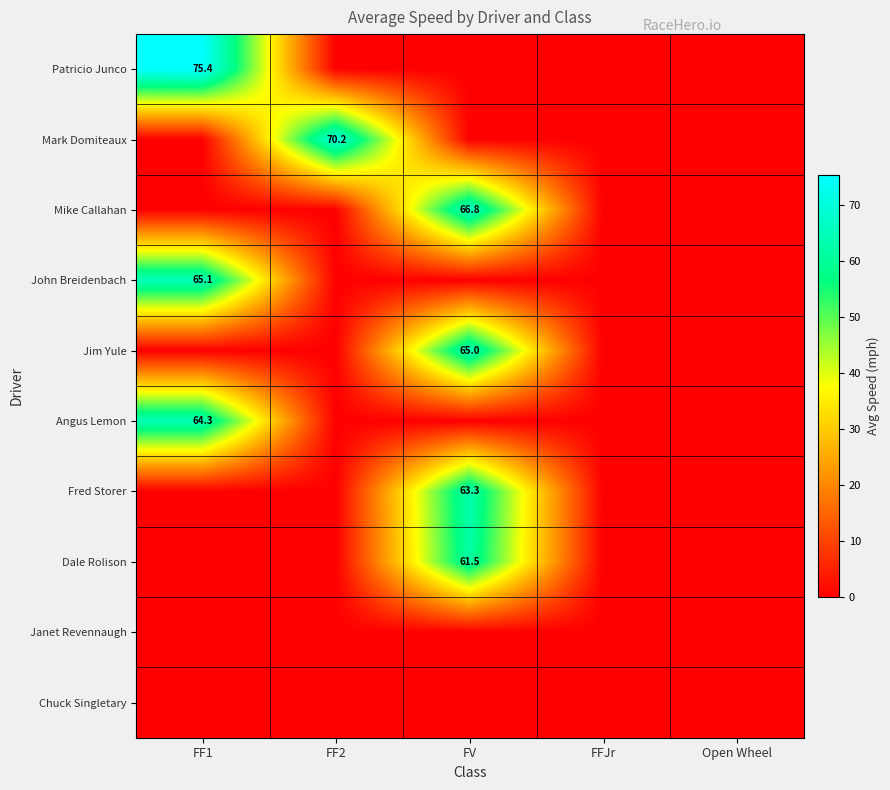

The value of Mike Callahan at Open Wheel is 0.0. True or false?

True